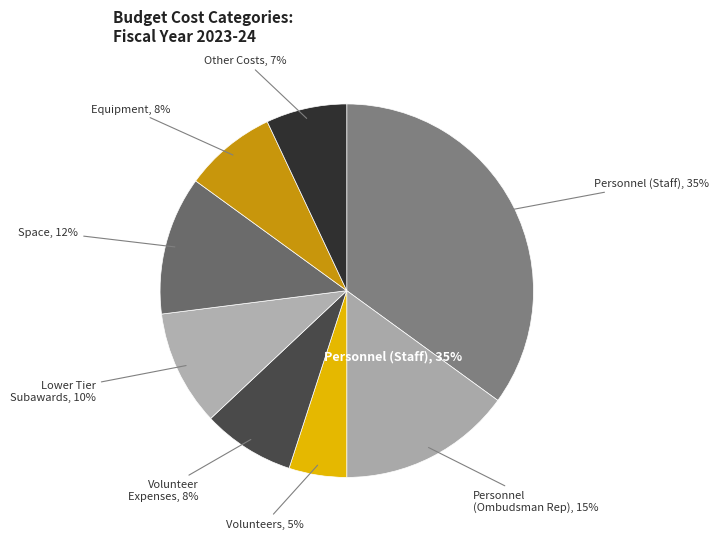

Is Other Costs the majority of the pie?

No